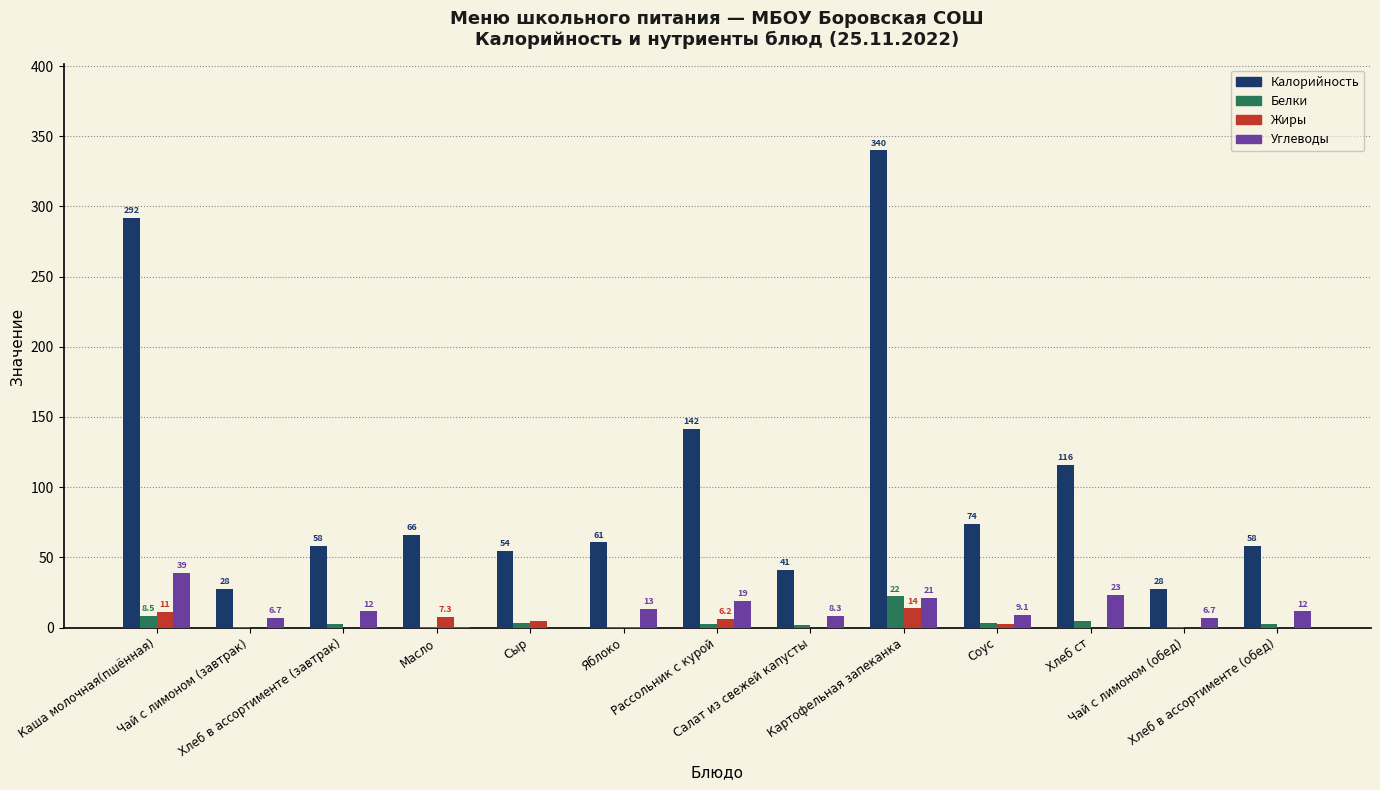

The Калорийность series shows 73.6 at Соус. True or false?

True